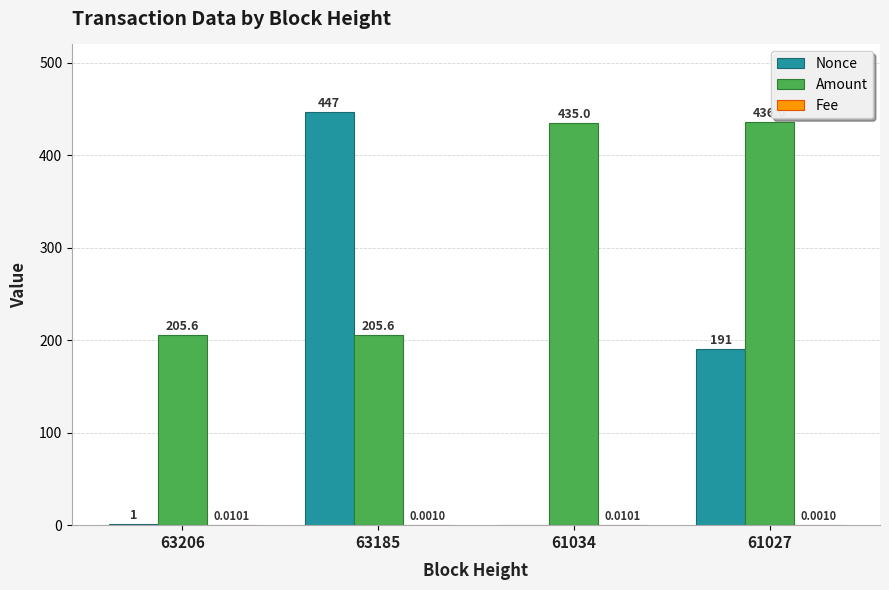

Which series changed the most between 63185 and 61027?

Nonce